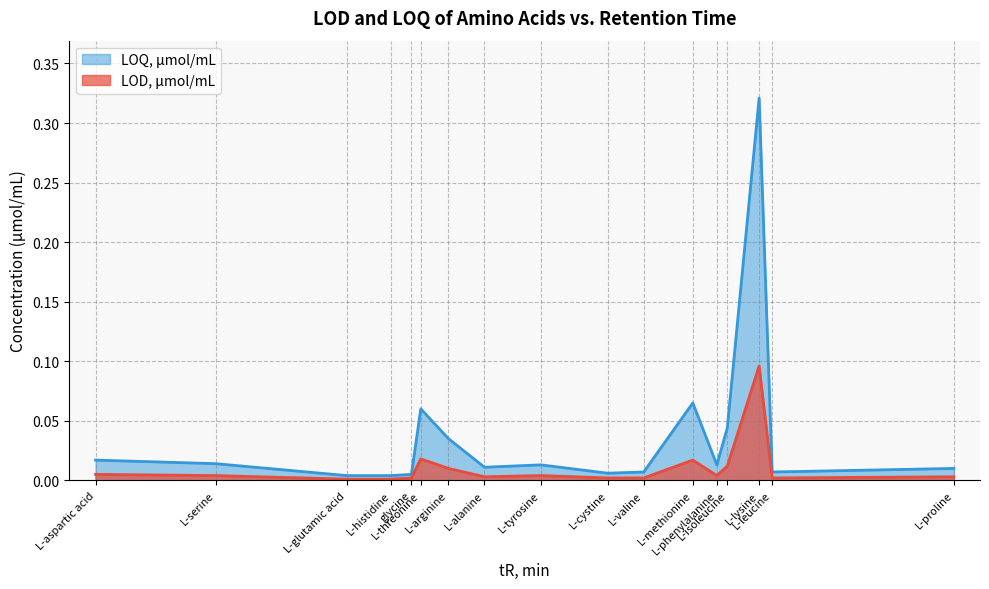

Rank the series by their maximum value, from highest to lowest.

LOQ, μmol/mL, LOD, μmol/mL